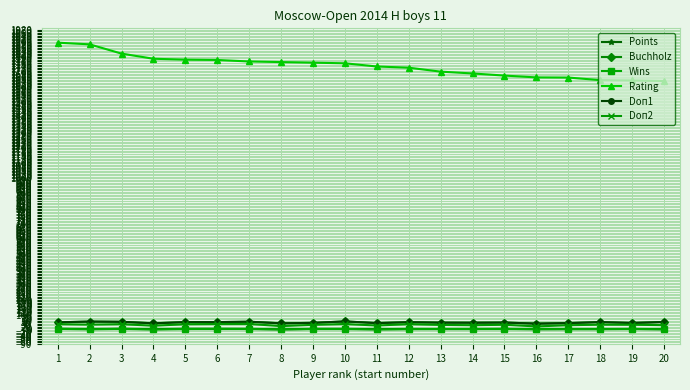

What is the value of the Doп1 point at the 17th from the left?

45.0